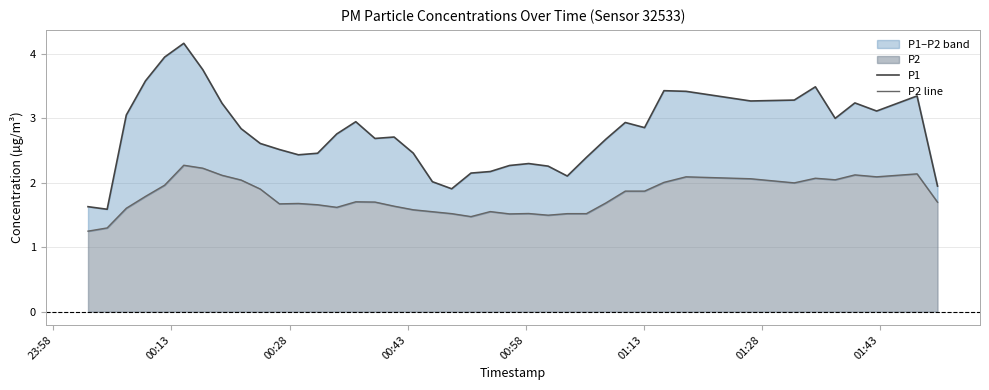

Is the value of P2 line at 11 greater than the value of P1 at 01:43?

No